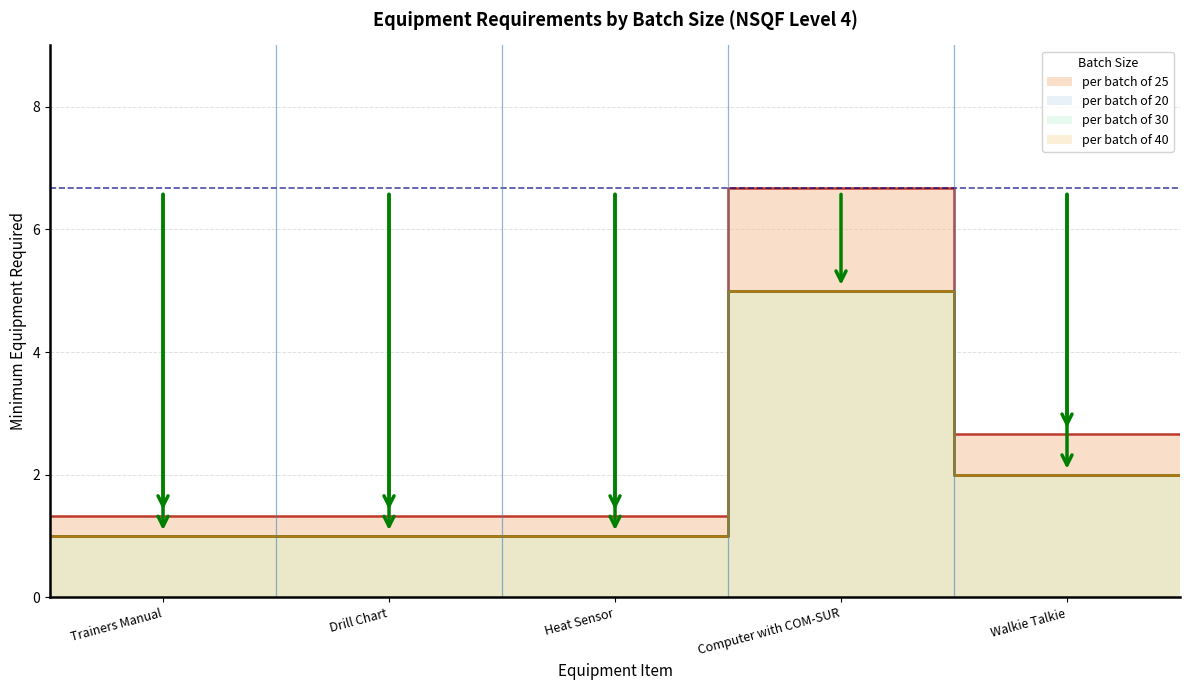

Reading left to right, extract all data points from this chart.

per batch of 25: Trainers Manual=1.3	Drill Chart=1.3	Heat Sensor=1.3	Computer with COM-SUR=6.7	Walkie Talkie=2.7
per batch of 20: Trainers Manual=1.0	Drill Chart=1.0	Heat Sensor=1.0	Computer with COM-SUR=5.0	Walkie Talkie=2.0
per batch of 30: Trainers Manual=1.0	Drill Chart=1.0	Heat Sensor=1.0	Computer with COM-SUR=5.0	Walkie Talkie=2.0
per batch of 40: Trainers Manual=1.0	Drill Chart=1.0	Heat Sensor=1.0	Computer with COM-SUR=5.0	Walkie Talkie=2.0